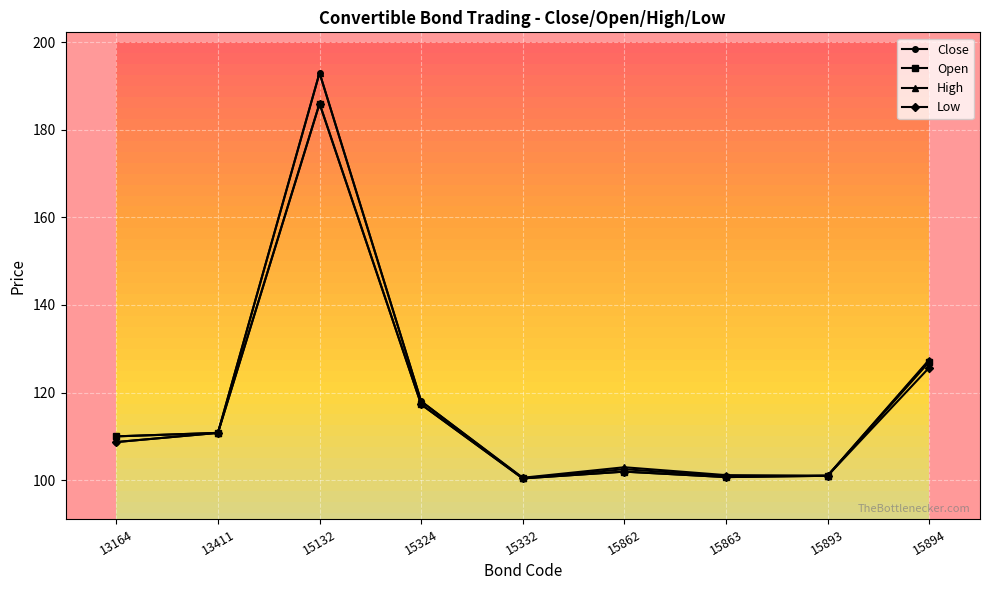

How many data points does each series have?

9